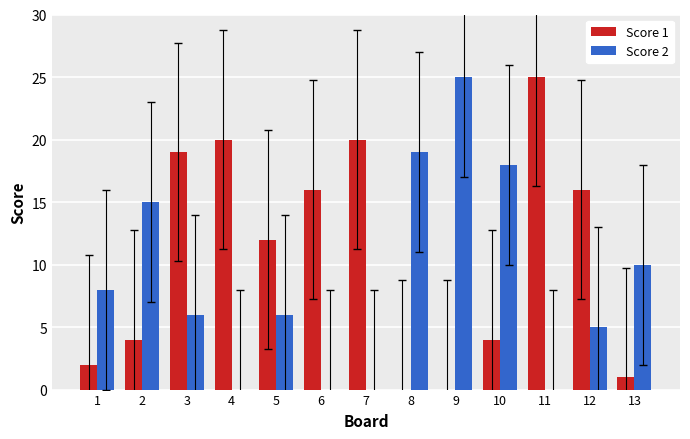

At which label does Score 1 first exceed 12?

3